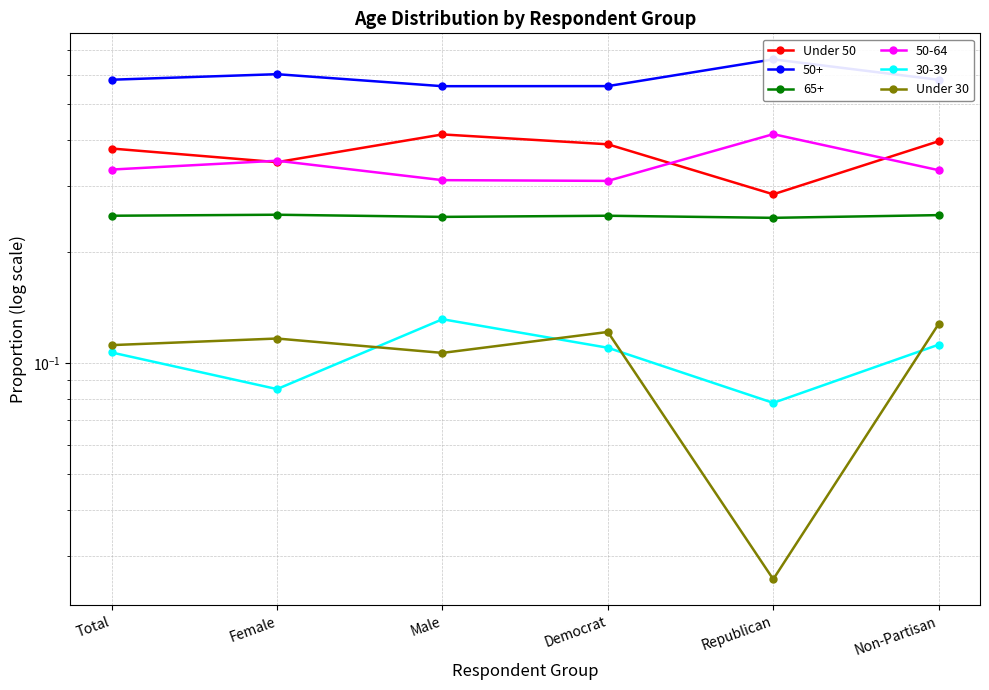

Rank the categories by Under 50 value from lowest to highest.

Republican, Female, Total, Democrat, Non-Partisan, Male